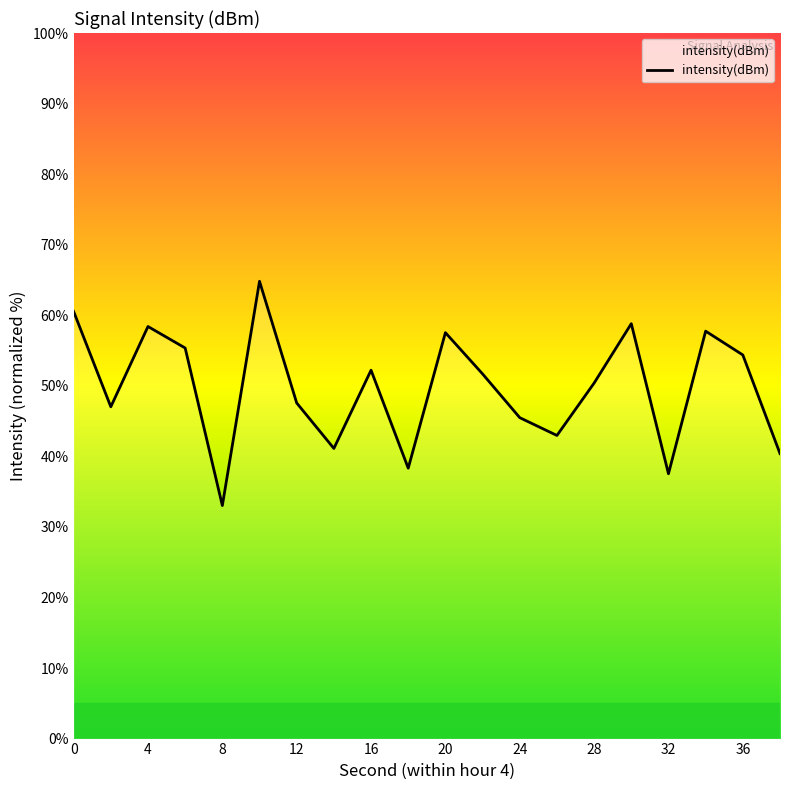

What is the minimum value shown in the chart?

33.0